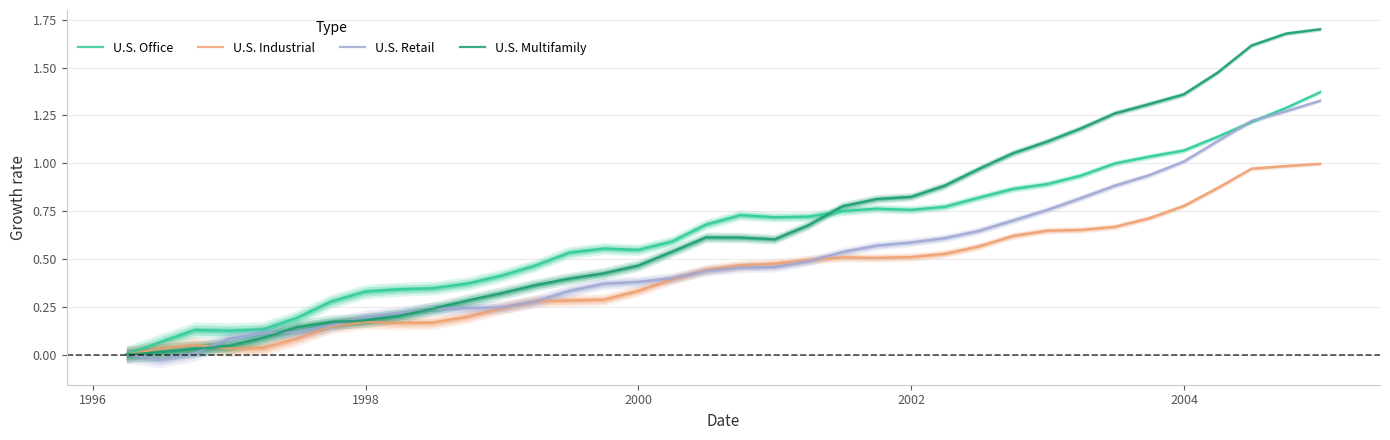

How many lines are shown in the chart?

4